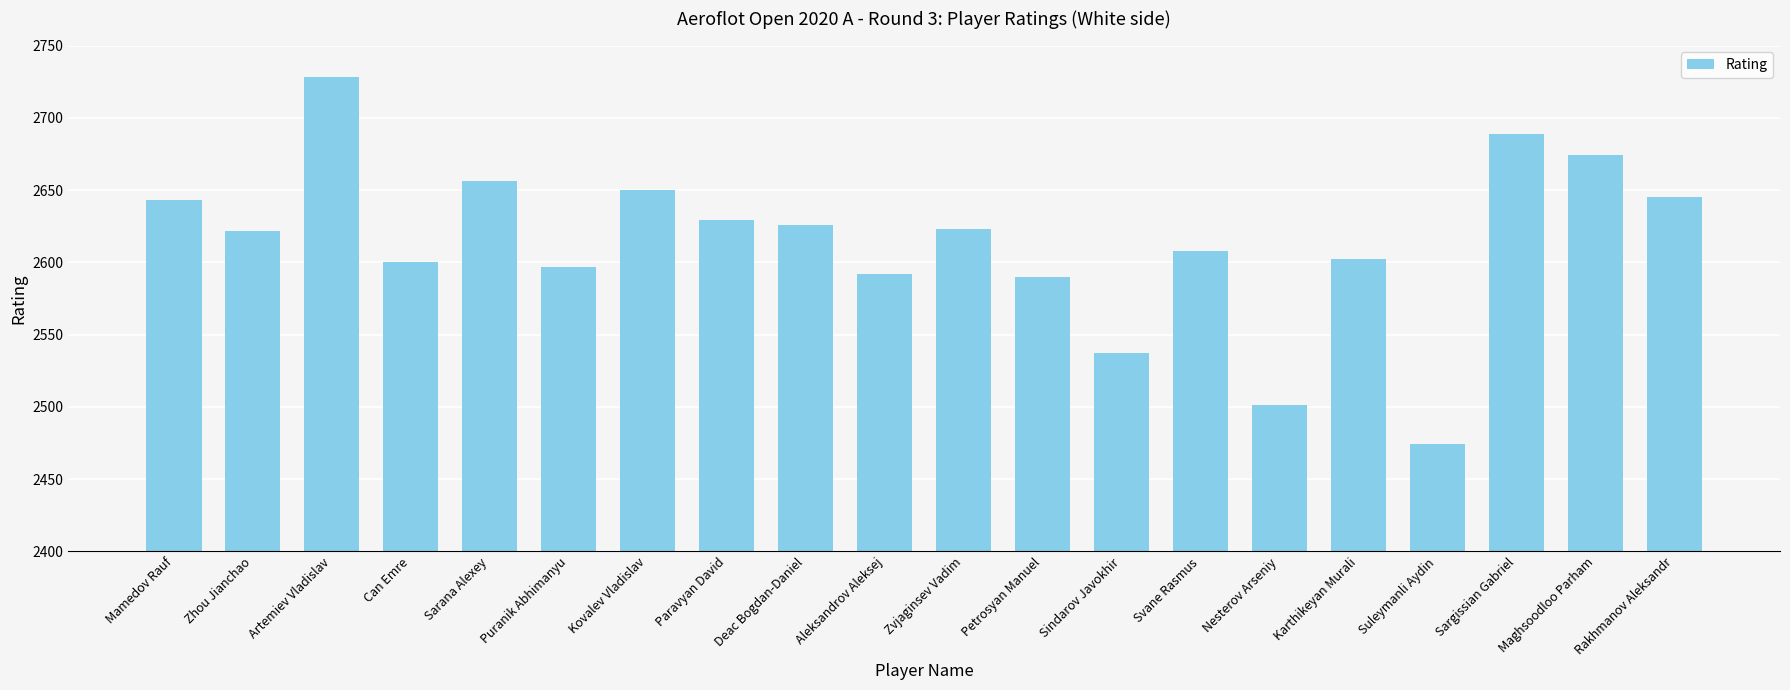

What is the ratio of the value at Deac Bogdan-Daniel to the value at Rakhmanov Aleksandr?

1.0